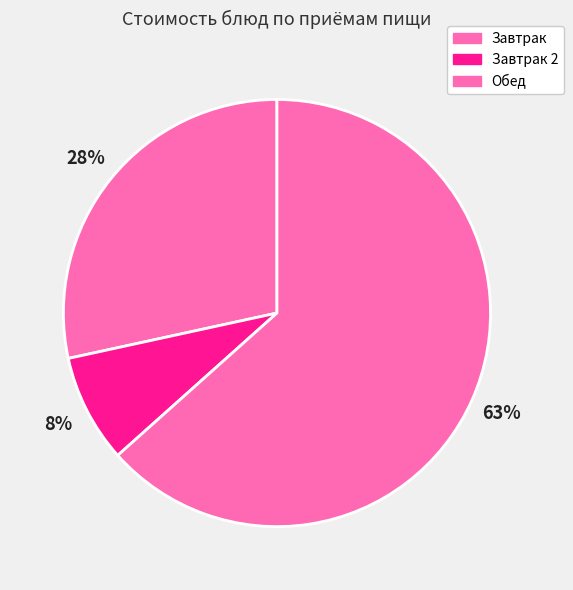

How many segments does this pie chart have?

3